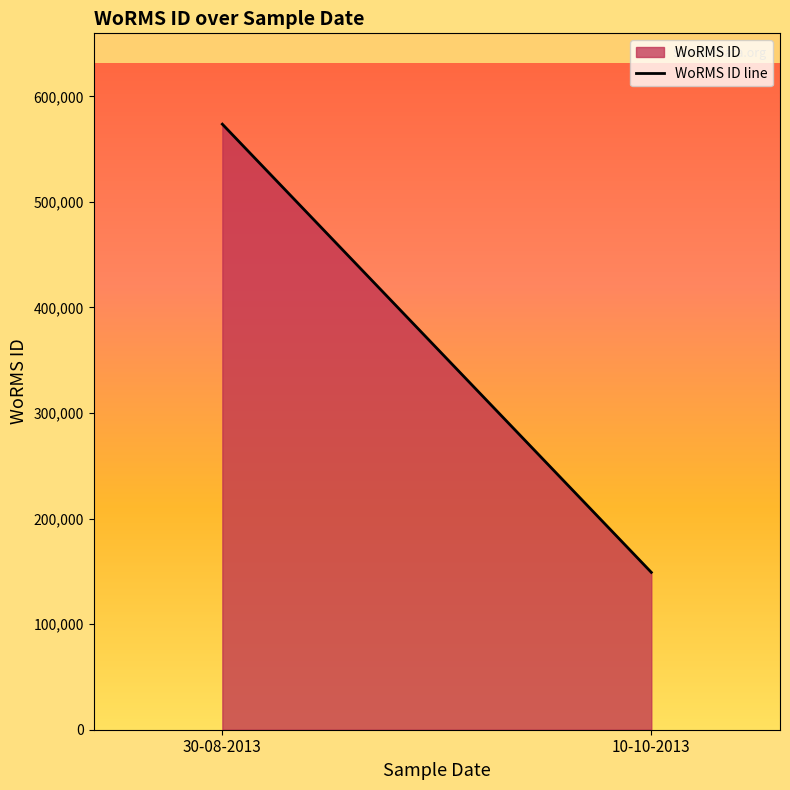

Reading right to left, list all the values displayed in this chart.

10-10-2013=149073	30-08-2013=573627